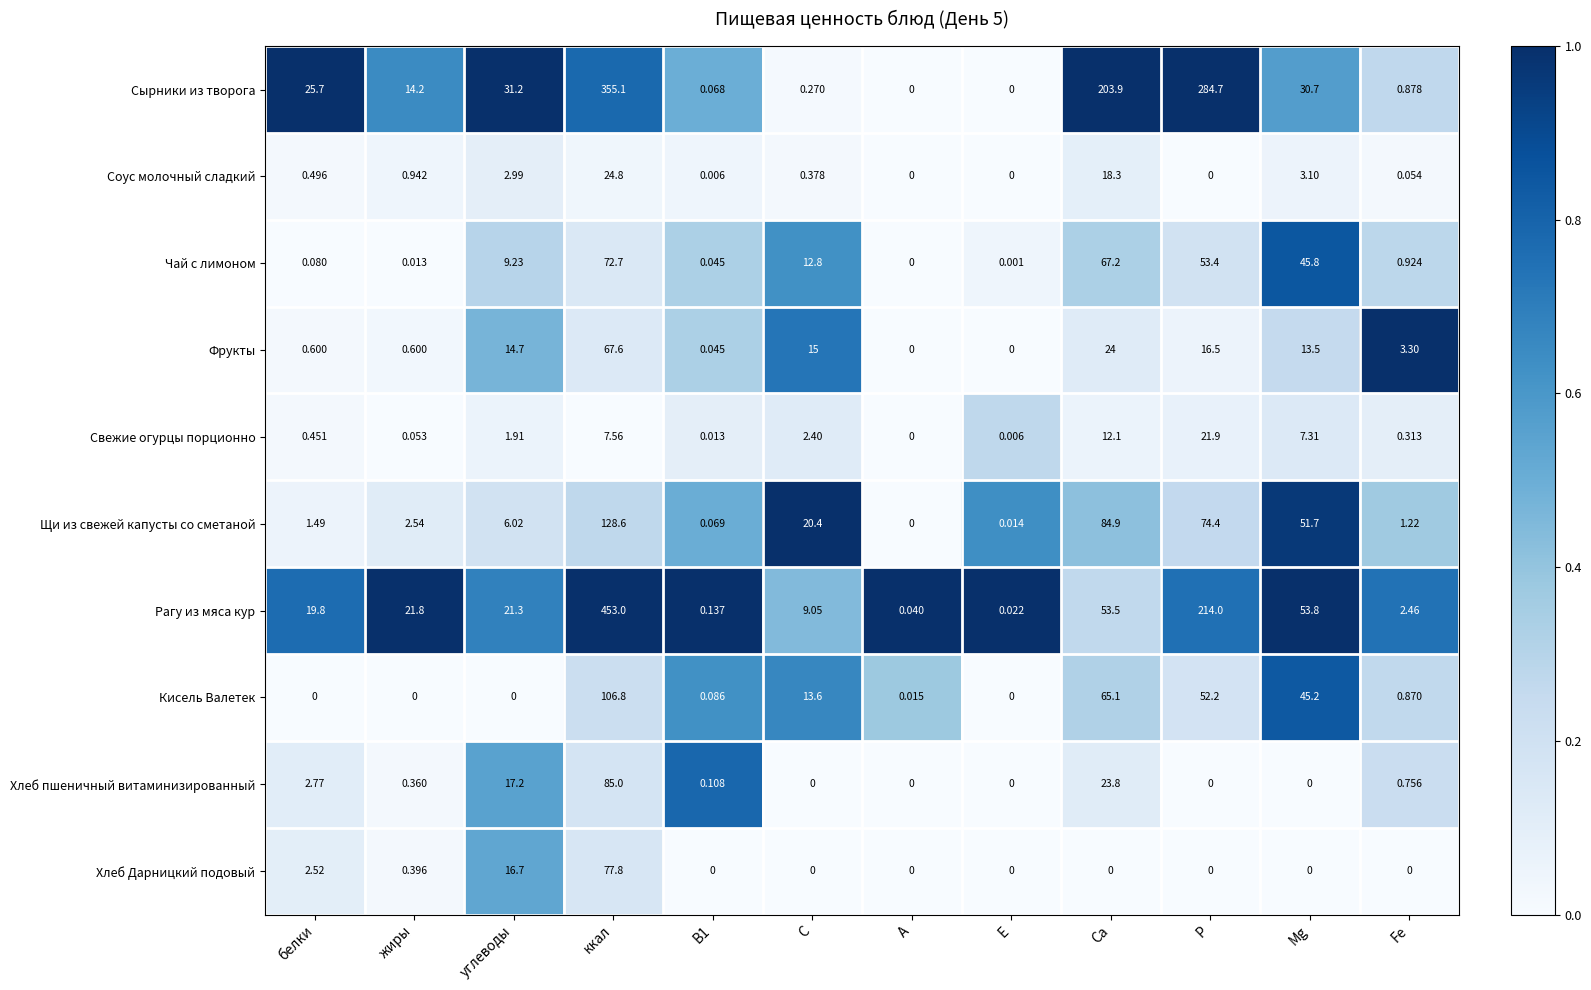

At which label does Чай с лимоном first exceed 9?

углеводы